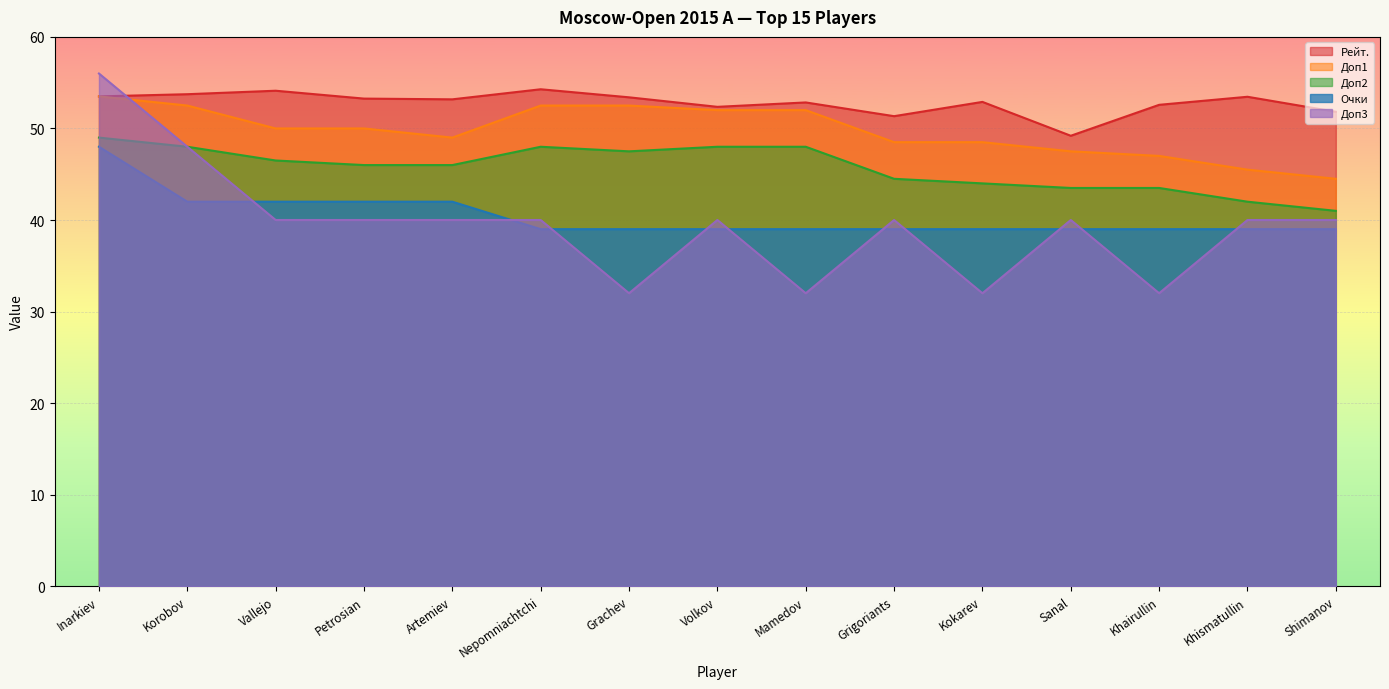

Reading left to right, transcribe all the data shown in this chart.

Рейт.: Inarkiev=53.5	Korobov=53.7	Vallejo=54.1	Petrosian=53.3	Artemiev=53.2	Nepomniachtchi=54.3	Grachev=53.4	Volkov=52.4	Mamedov=52.8	Grigoriants=51.3	Kokarev=52.9	Sanal=49.2	Khairullin=52.6	Khismatullin=53.5	Shimanov=51.8
Доп1: Inarkiev=53.5	Korobov=52.5	Vallejo=50.0	Petrosian=50.0	Artemiev=49.0	Nepomniachtchi=52.5	Grachev=52.5	Volkov=52.0	Mamedov=52.0	Grigoriants=48.5	Kokarev=48.5	Sanal=47.5	Khairullin=47.0	Khismatullin=45.5	Shimanov=44.5
Доп2: Inarkiev=49.0	Korobov=48.0	Vallejo=46.5	Petrosian=46.0	Artemiev=46.0	Nepomniachtchi=48.0	Grachev=47.5	Volkov=48.0	Mamedov=48.0	Grigoriants=44.5	Kokarev=44.0	Sanal=43.5	Khairullin=43.5	Khismatullin=42.0	Shimanov=41.0
Очки: Inarkiev=48.0	Korobov=42.0	Vallejo=42.0	Petrosian=42.0	Artemiev=42.0	Nepomniachtchi=39.0	Grachev=39.0	Volkov=39.0	Mamedov=39.0	Grigoriants=39.0	Kokarev=39.0	Sanal=39.0	Khairullin=39.0	Khismatullin=39.0	Shimanov=39.0
Доп3: Inarkiev=56.0	Korobov=48.0	Vallejo=40.0	Petrosian=40.0	Artemiev=40.0	Nepomniachtchi=40.0	Grachev=32.0	Volkov=40.0	Mamedov=32.0	Grigoriants=40.0	Kokarev=32.0	Sanal=40.0	Khairullin=32.0	Khismatullin=40.0	Shimanov=40.0